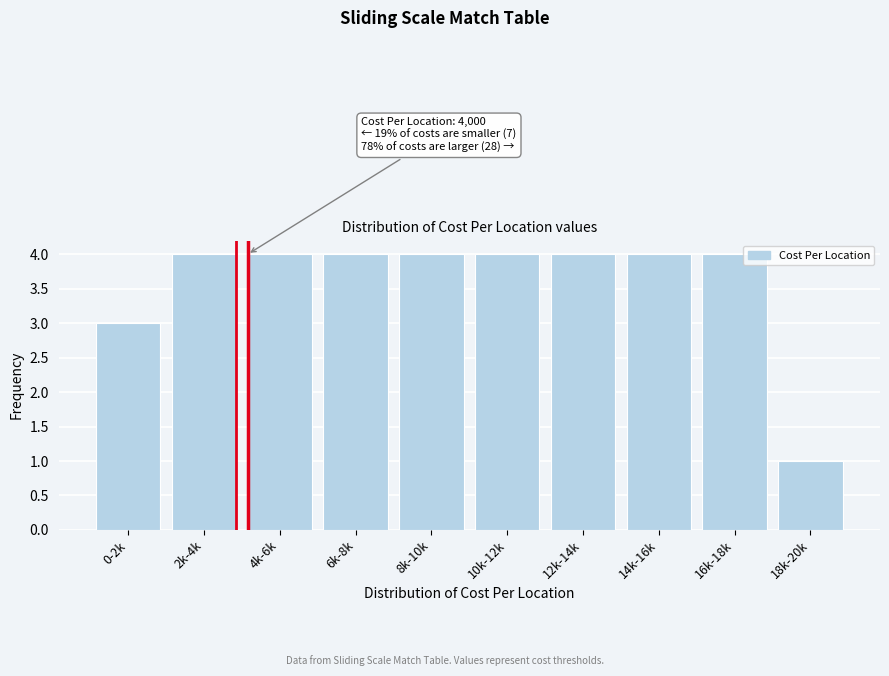

Reading right to left, transcribe all the data shown in this chart.

18k-20k=1	16k-18k=4	14k-16k=4	12k-14k=4	10k-12k=4	8k-10k=4	6k-8k=4	4k-6k=4	2k-4k=4	0-2k=3